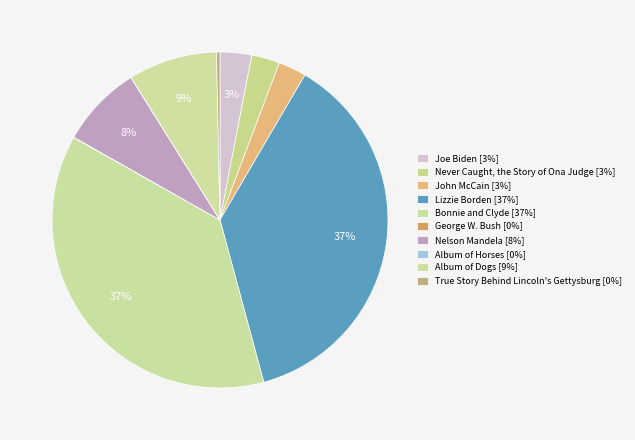

Does Nelson Mandela account for over 50% of the chart?

No